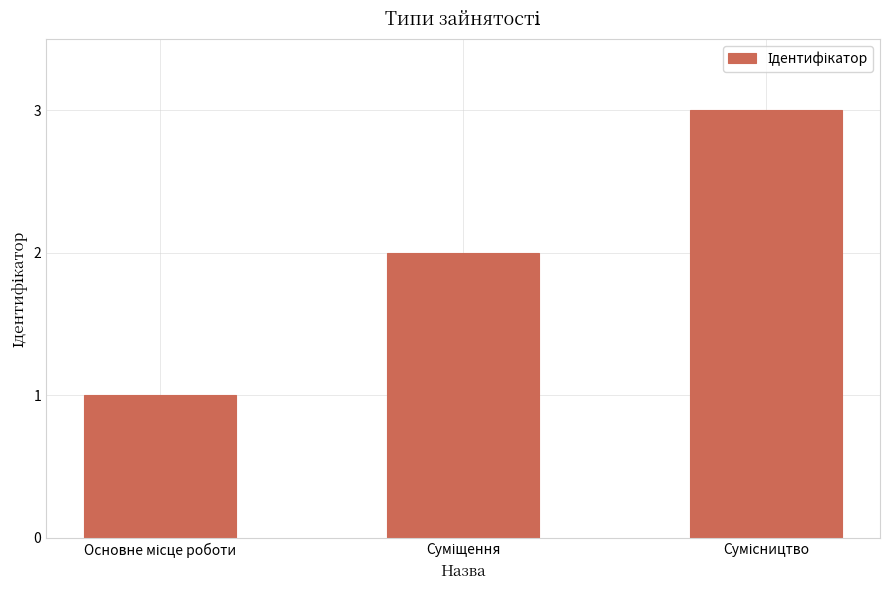

Does the chart contain stacked bars?

No